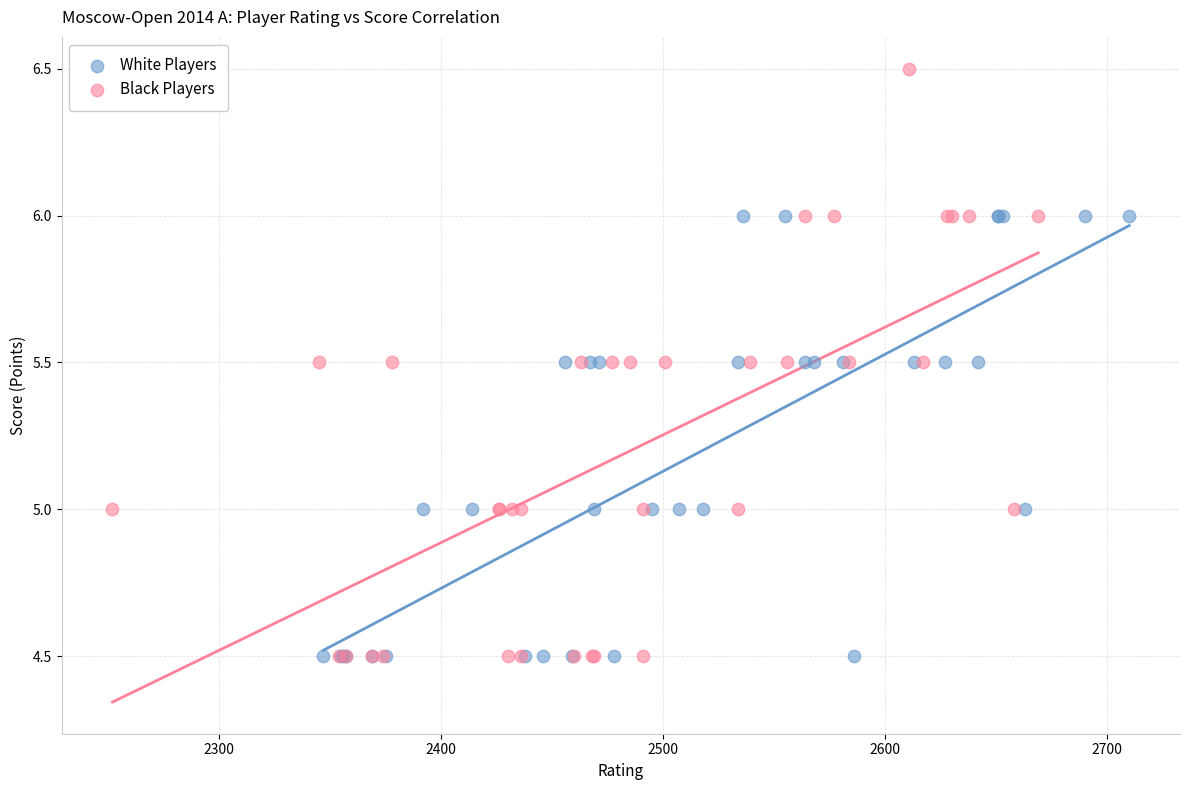

Which series has the largest Y range (max minus min)?

Black Players